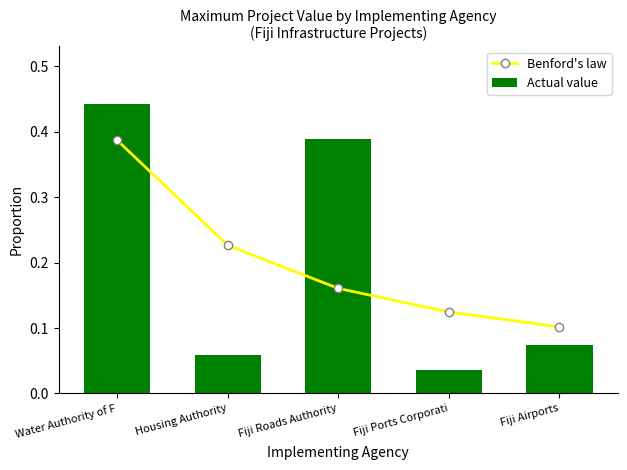

Which series has the largest total across all categories?

Actual value